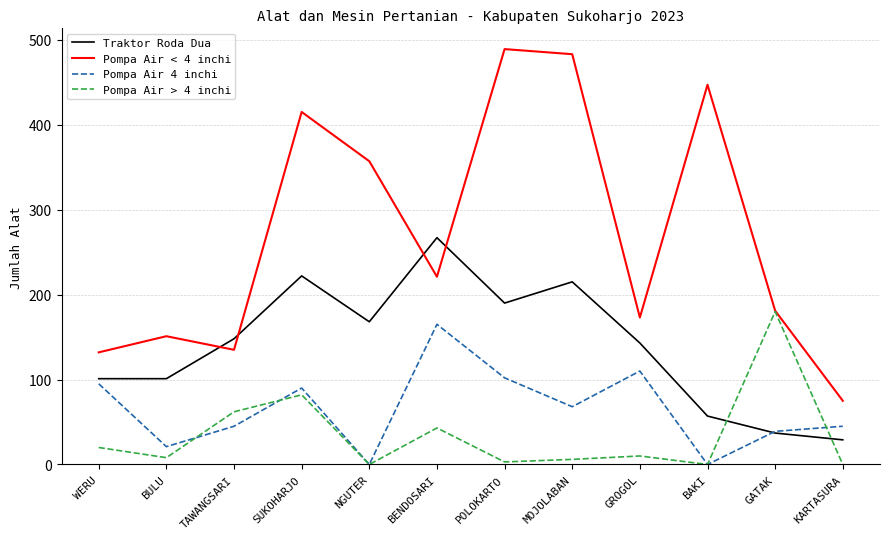

The Traktor Roda Dua series shows 57 at BAKI. True or false?

True